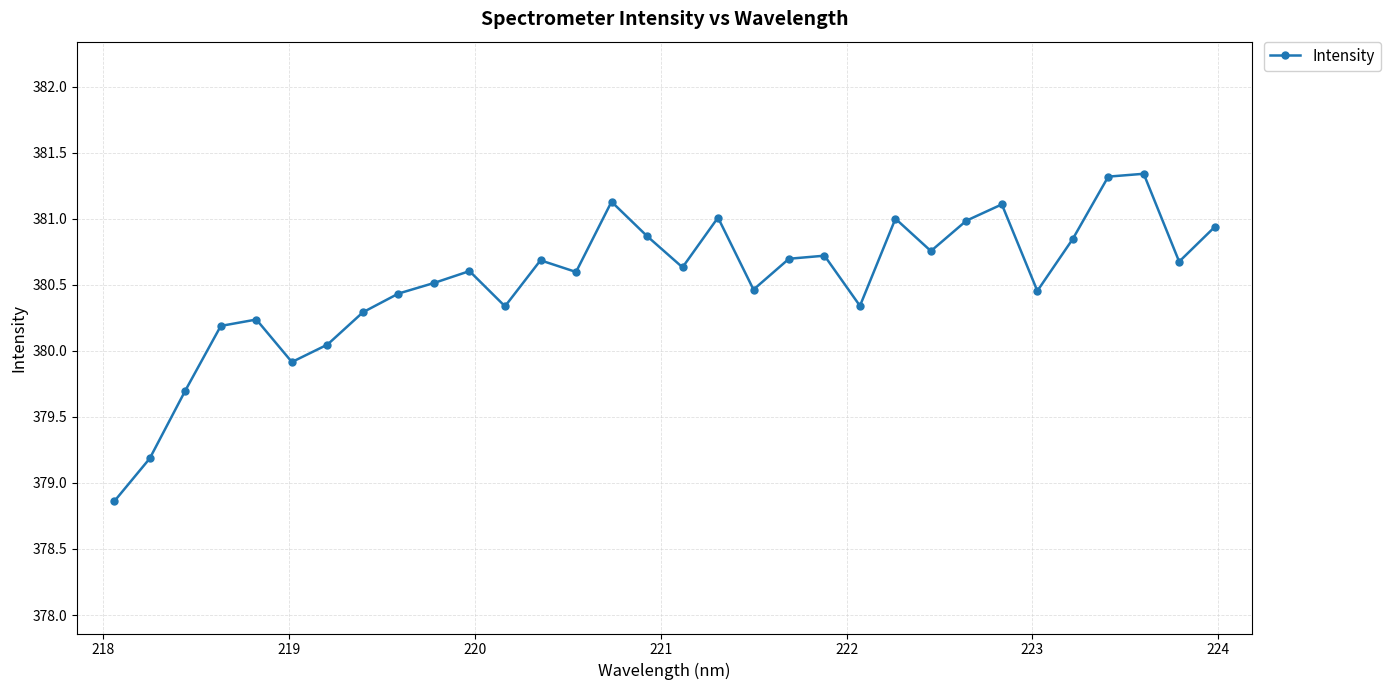

What is the difference between the maximum and minimum values?

2.5